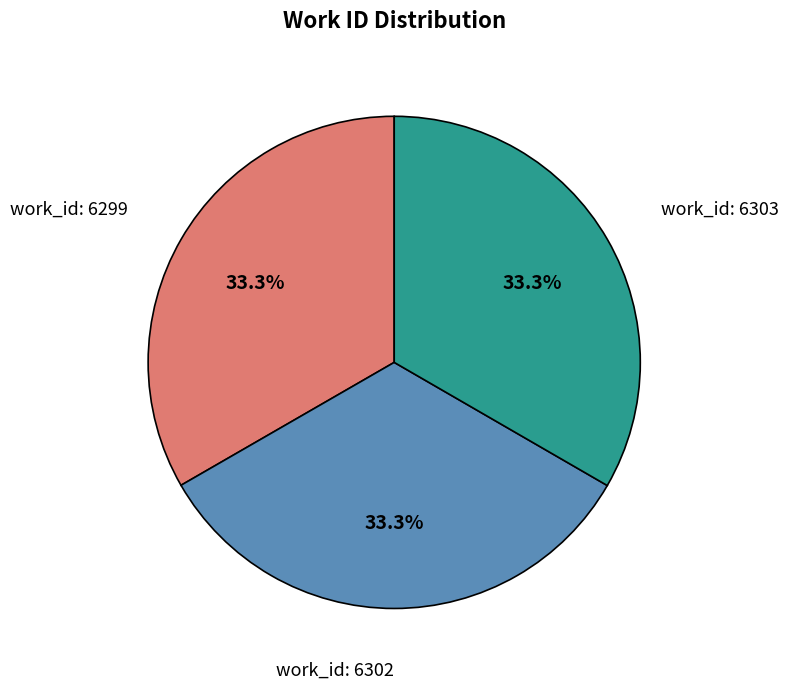

Does work_id: 6302 represent more than half of the total?

No